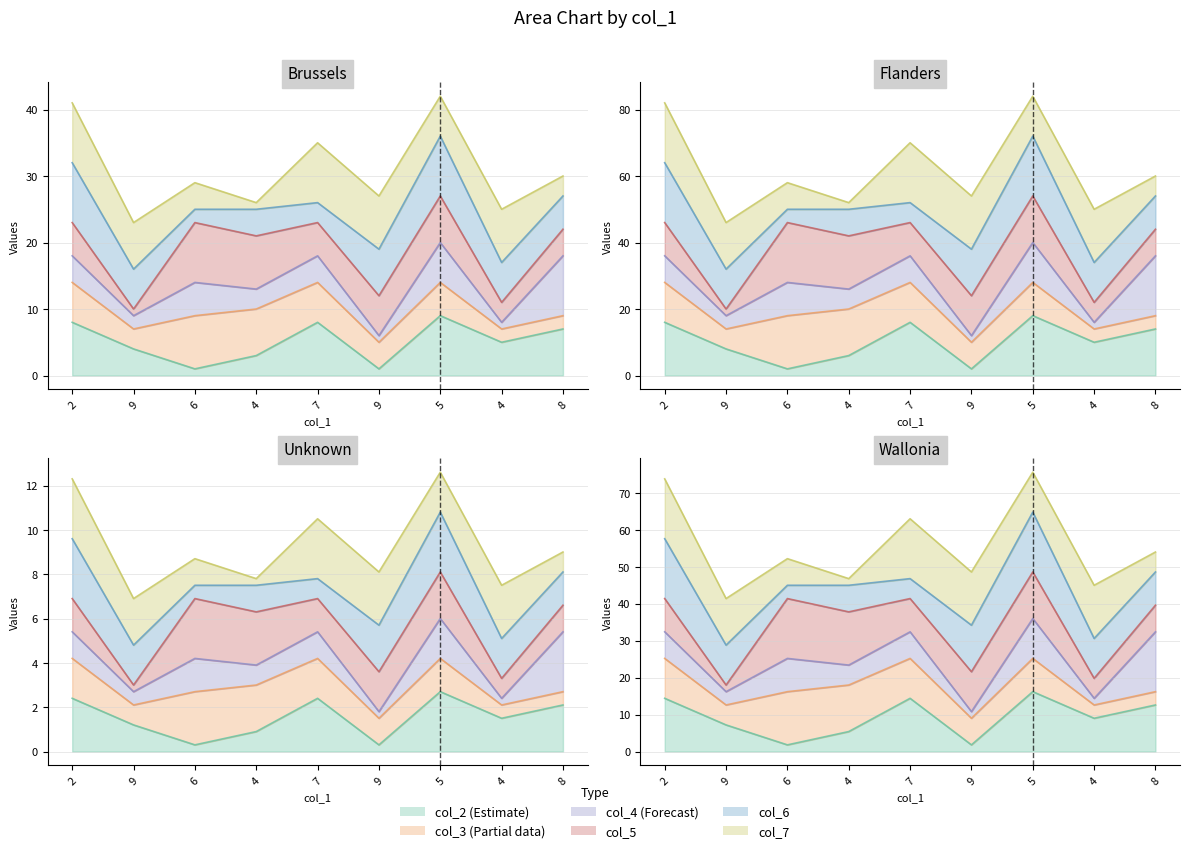

Which series has the largest total across all categories?

col_7_line